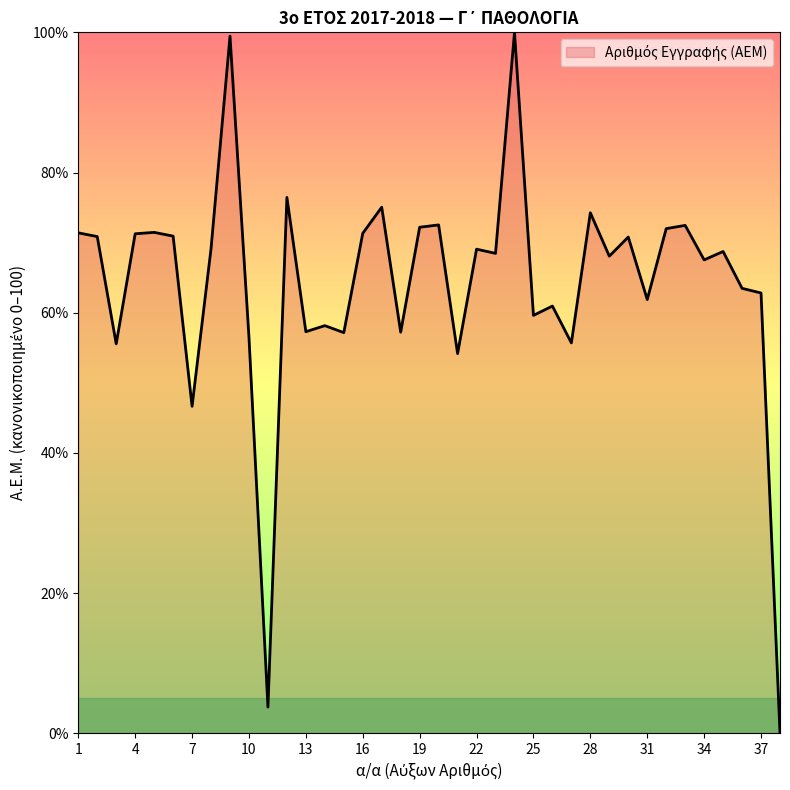

What is the difference between the maximum and minimum values?

100.0